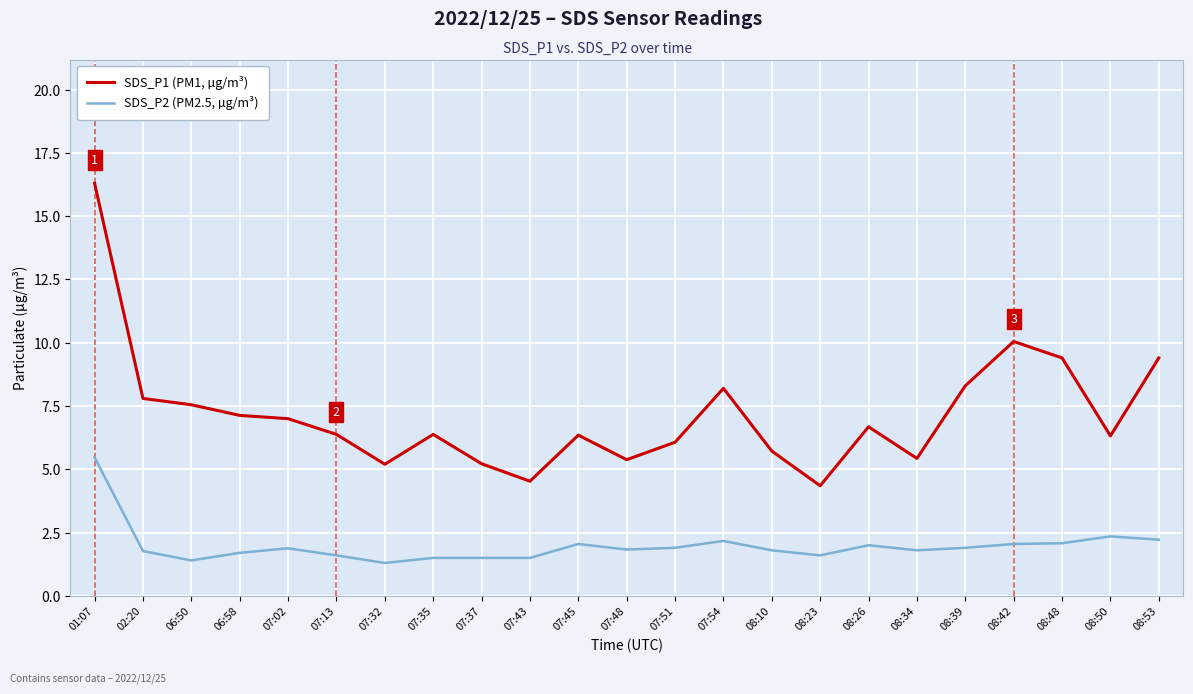

True or false: SDS_P2 (PM2.5, µg/m³) and SDS_P1 (PM1, µg/m³) cross at least once.

False